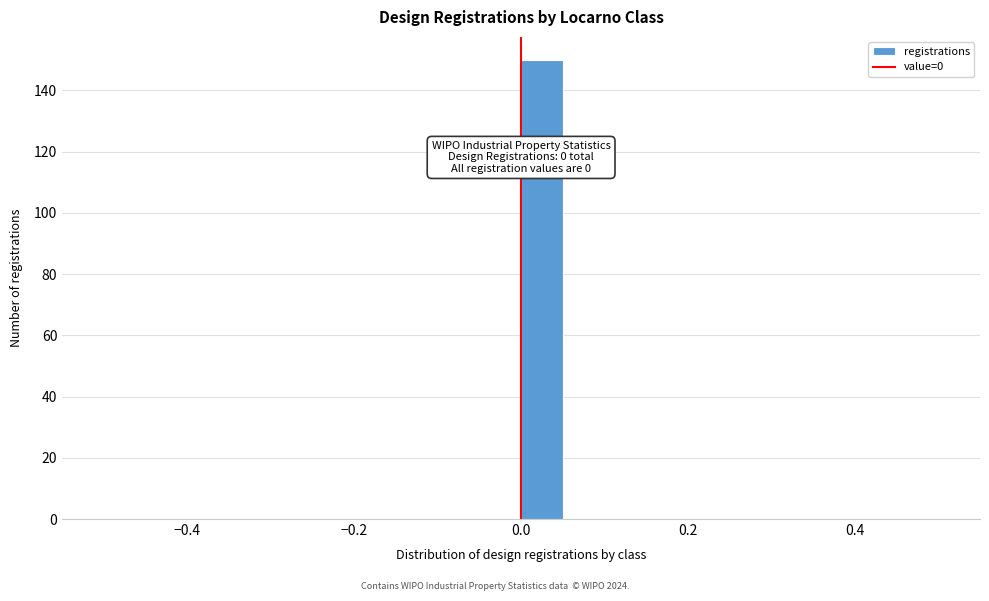

Read against the x-axis, roughly where is the centre of the tallest bar?

0.02